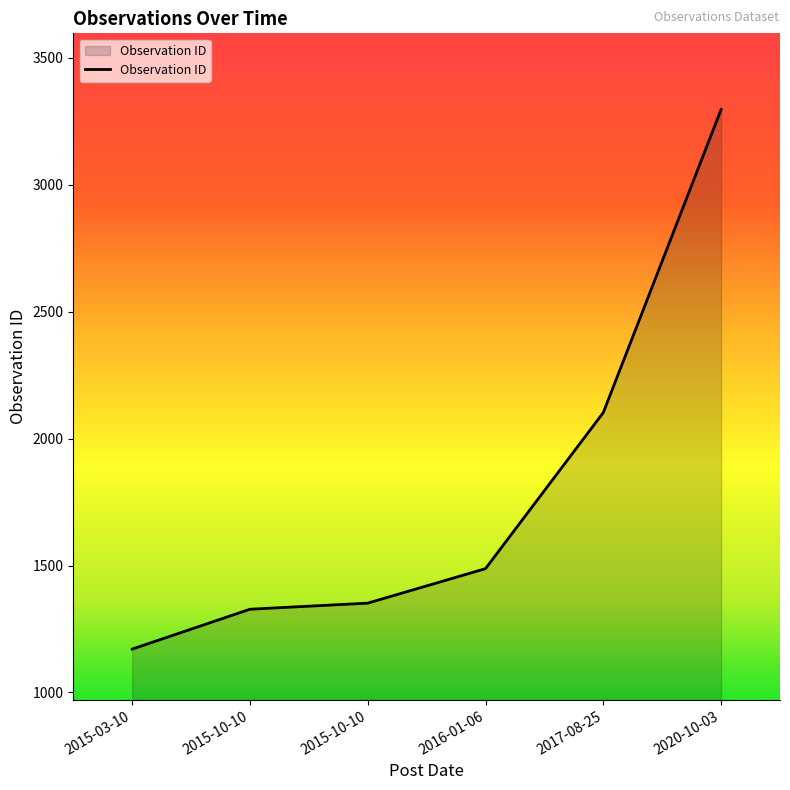

How many categories are shown in the chart?

6